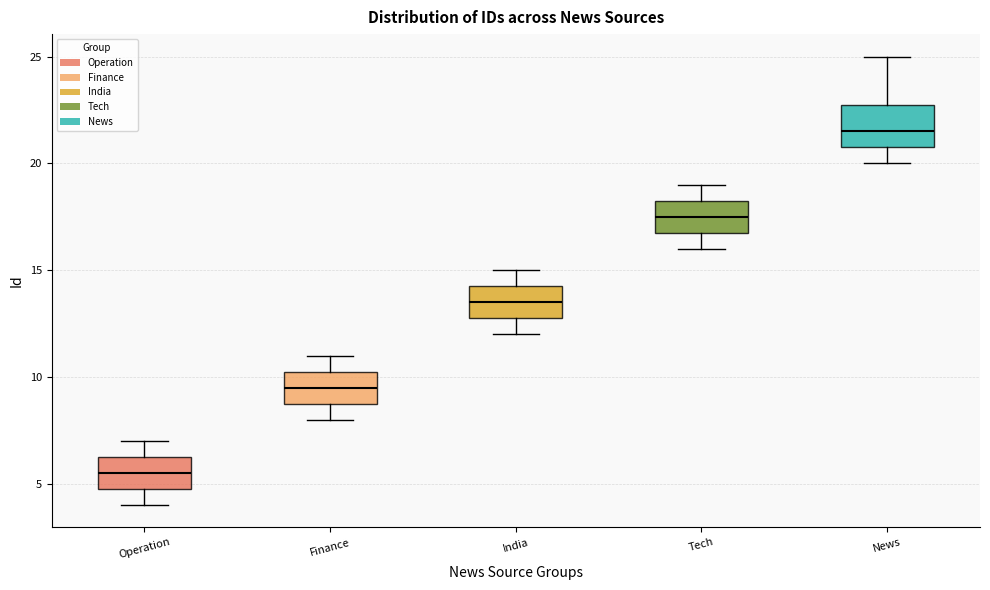

Comparing the boxes themselves (not the whiskers), which one is the tallest?

News